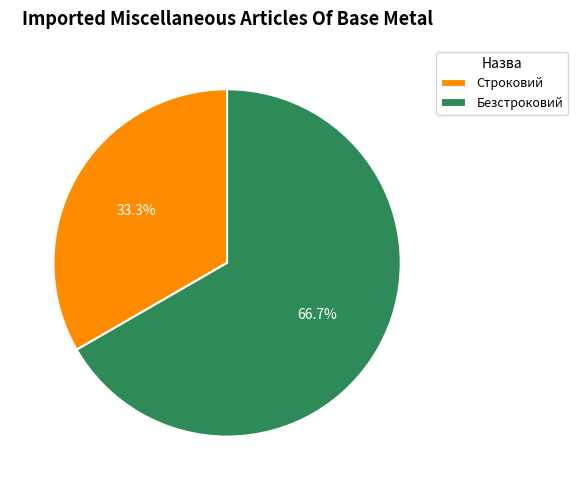

To the nearest percent, what is the combined percentage of Строковий and Безстроковий?

100%